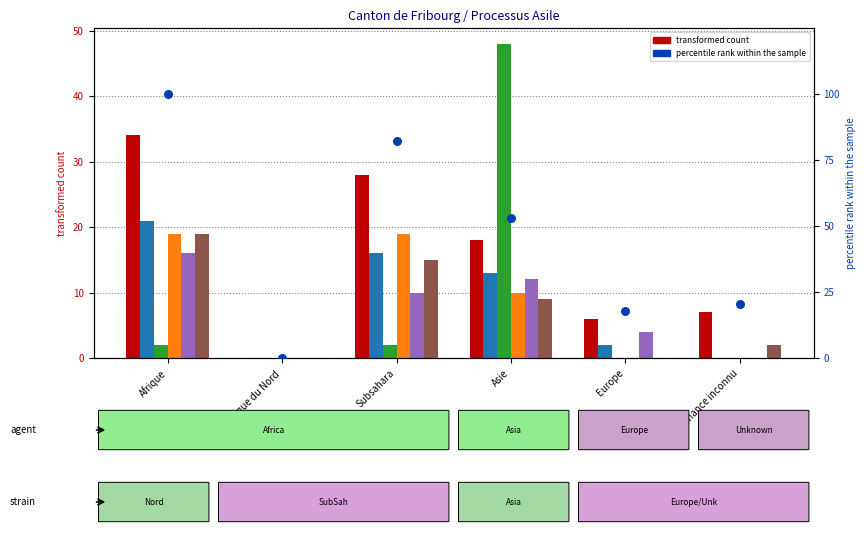

At how many categories does at least one series exceed 43?

1